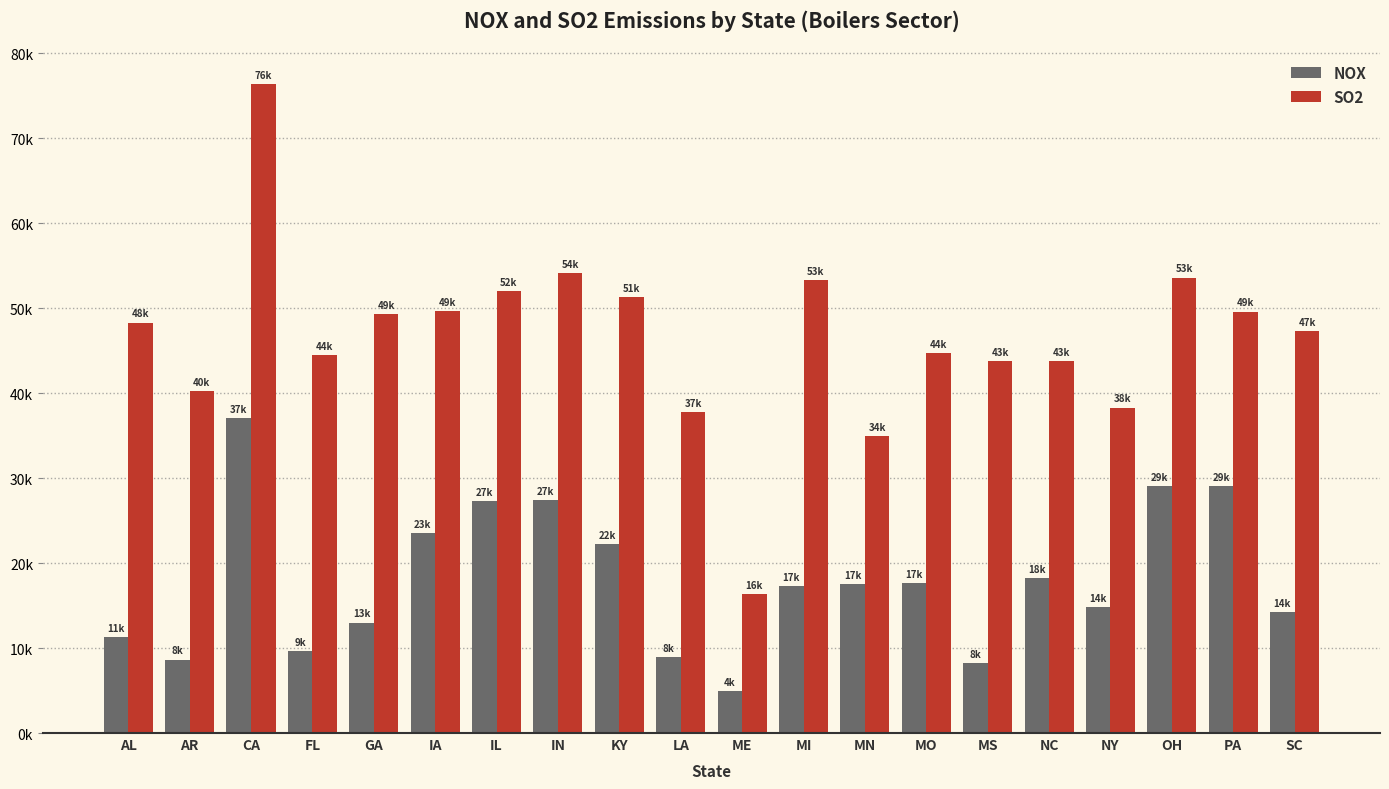

What are all the series names shown in the legend?

NOX, SO2